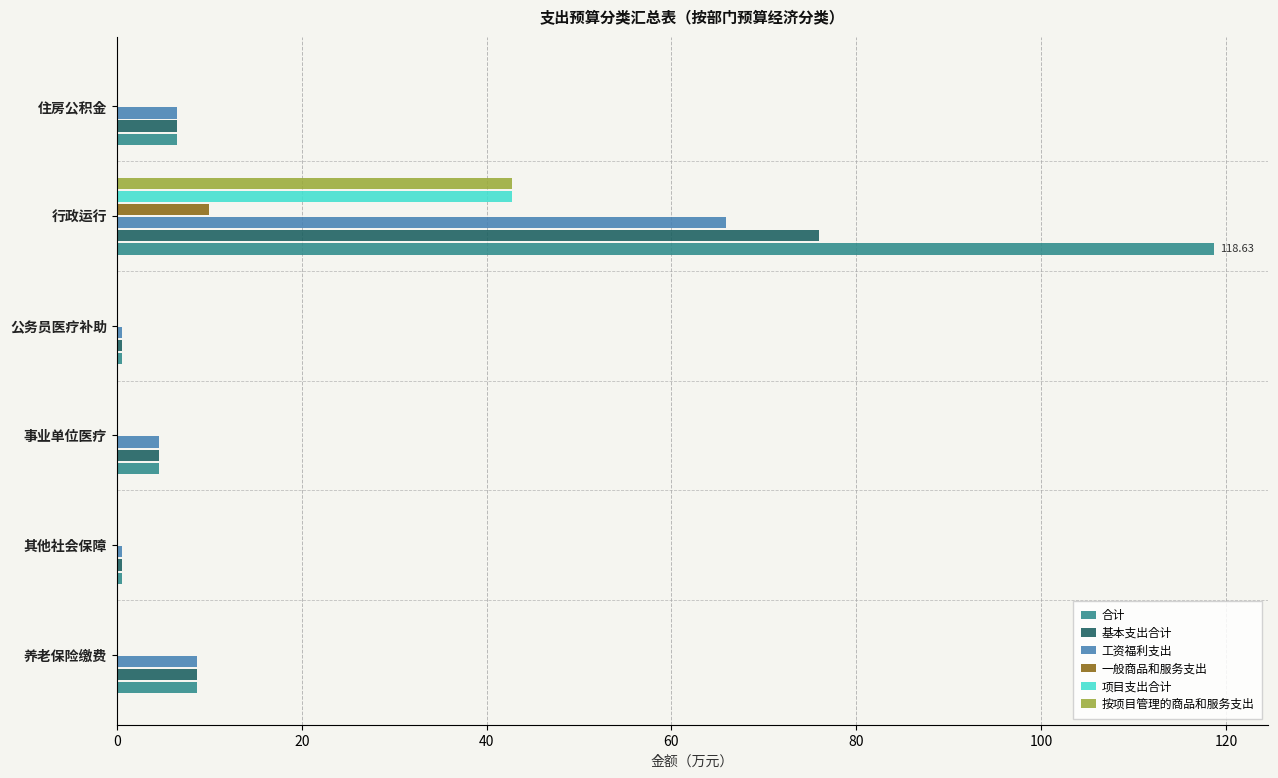

At which label does 按项目管理的商品和服务支出 reach its peak?

行政运行